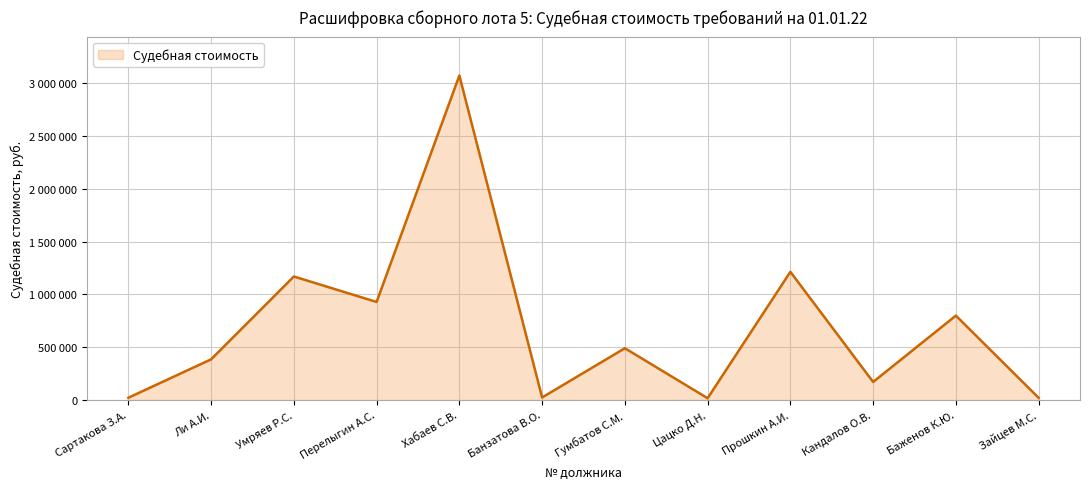

Does the chart display data point markers on the line(s)?

No